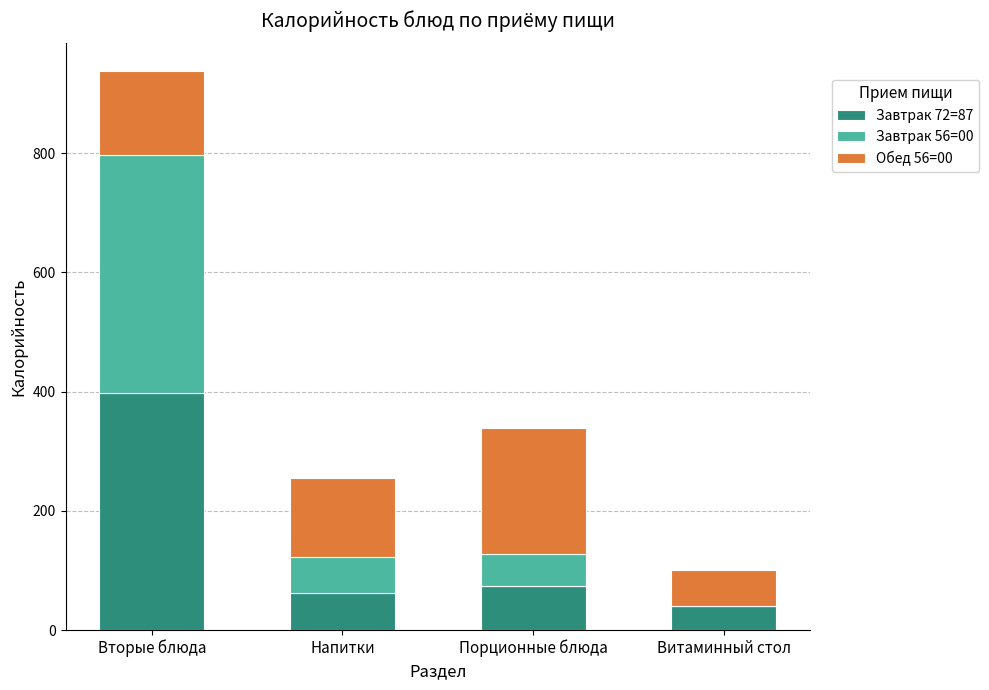

The value of Завтрак 72=87 at Вторые блюда is 398. True or false?

True